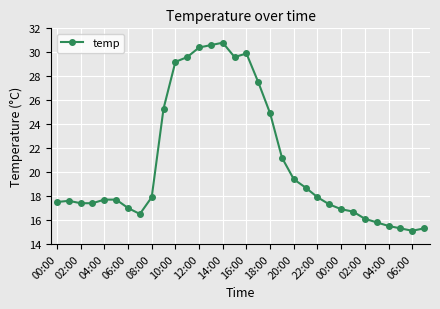

What is the maximum value shown in the chart?

30.8